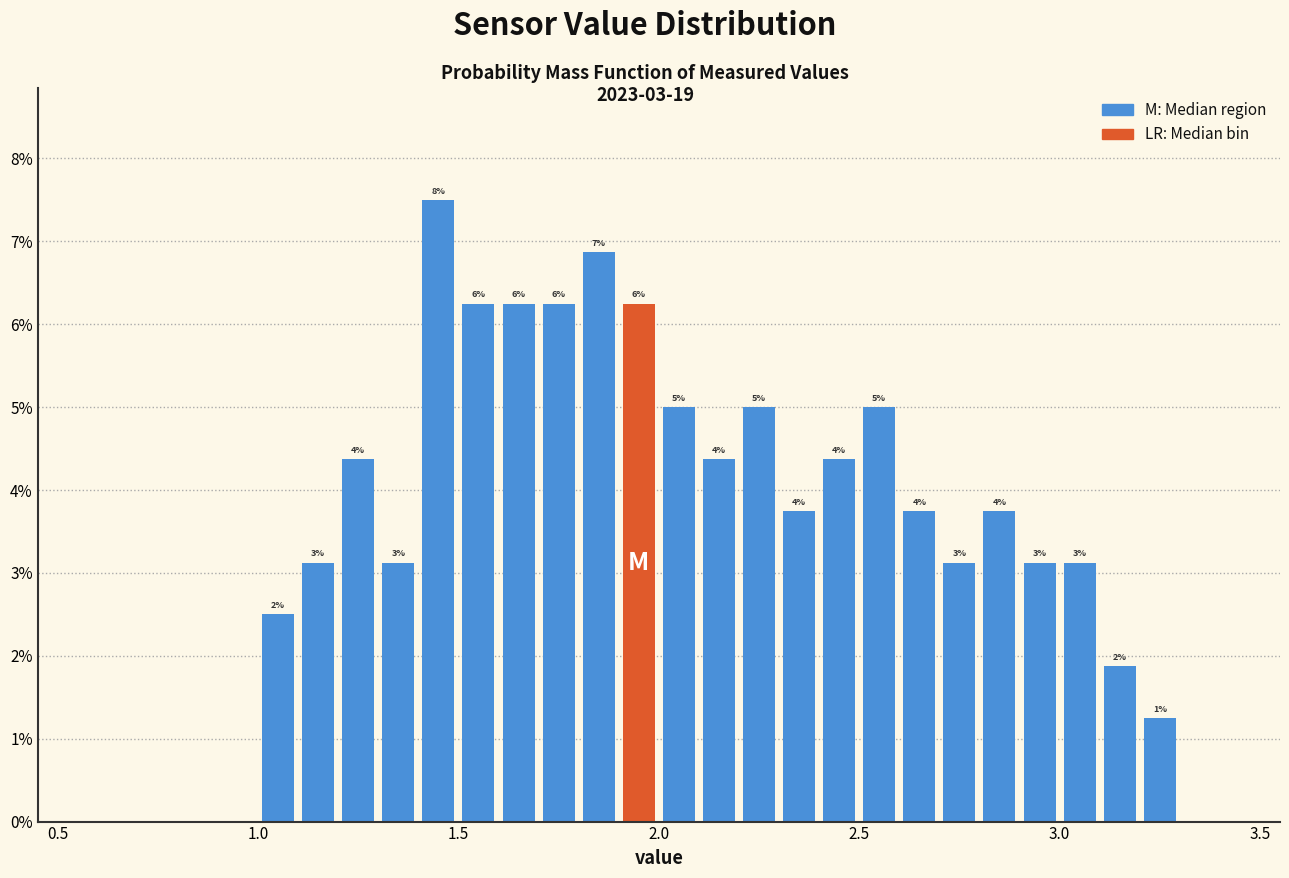

Around what value on the x-axis is the tallest bar? Give the approximate position of its centre, as read against the axis.

1.45